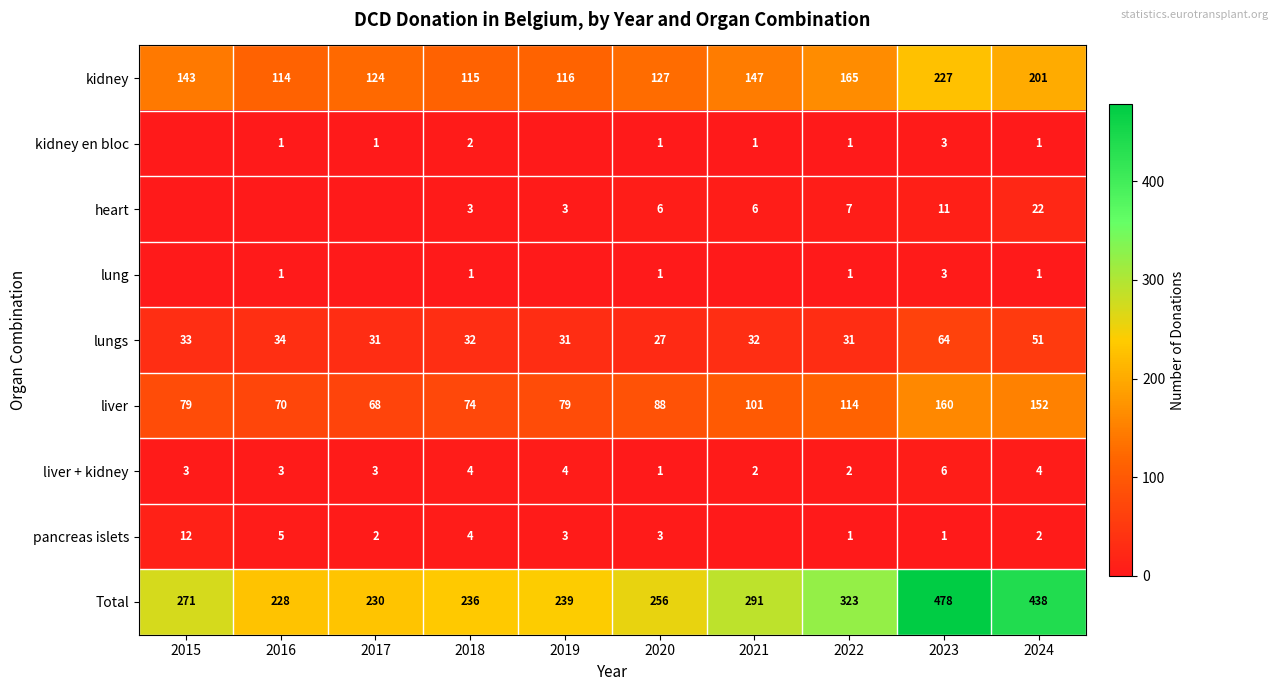

What is the spread (max minus min) of values at 2018?

235